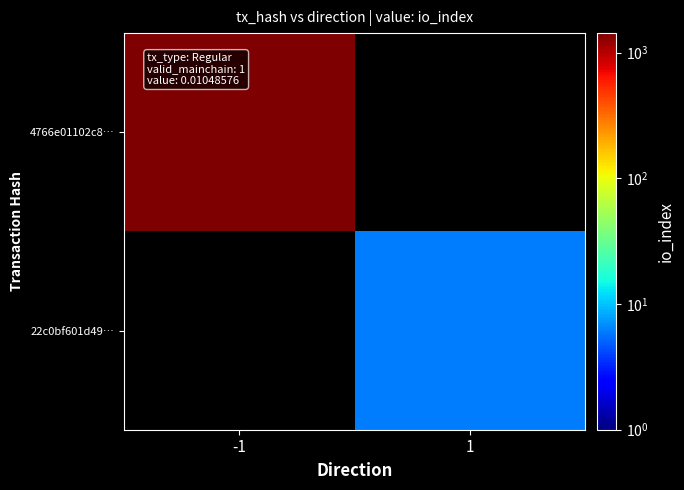

How many data points does each series have?

2